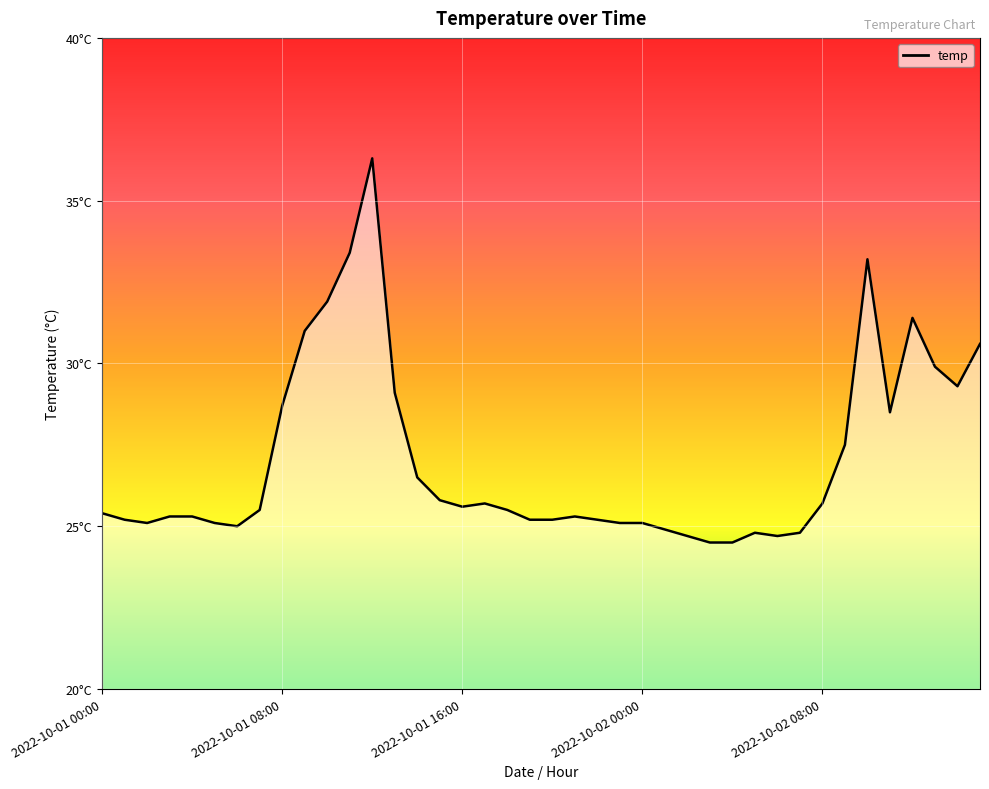

Reading left to right, list all the values displayed in this chart.

25.4	25.2	25.1	25.3	25.3	25.1	25.0	25.5	28.7	31.0	31.9	33.4	36.3	29.1	26.5	25.8	25.6	25.7	25.5	25.2	25.2	25.3	25.2	25.1	25.1	24.9	24.7	24.5	24.5	24.8	24.7	24.8	25.7	27.5	33.2	28.5	31.4	29.9	29.3	30.6